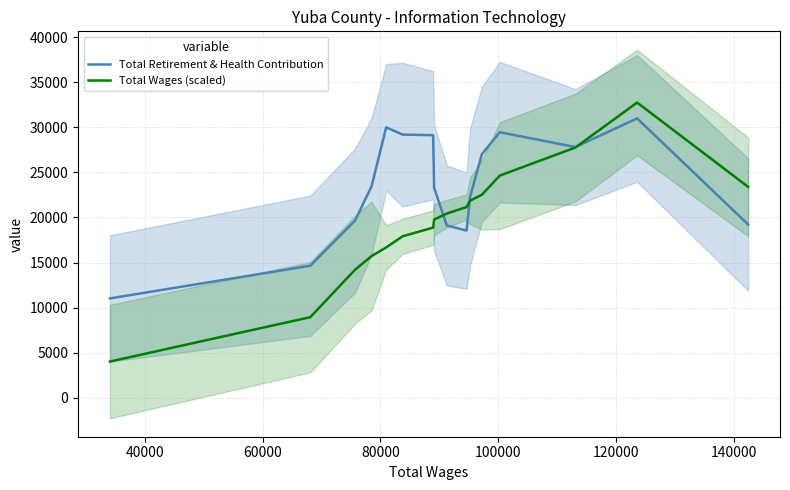

What is the lowest value of the Total Retirement & Health Contribution series?

11025.3